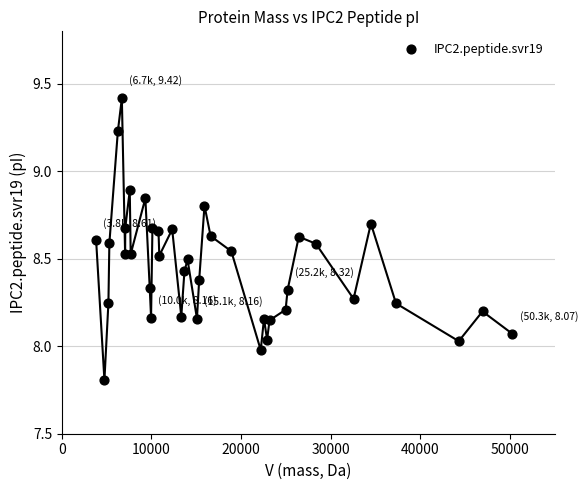

What is the range of Y values (max minus min)?

1.6